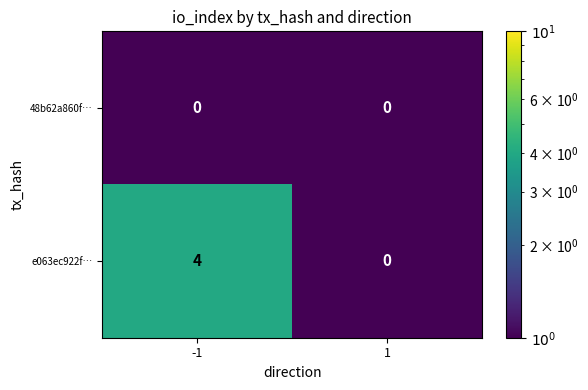

What is the difference between the maximum and minimum values in the e063ec922f… series?

4